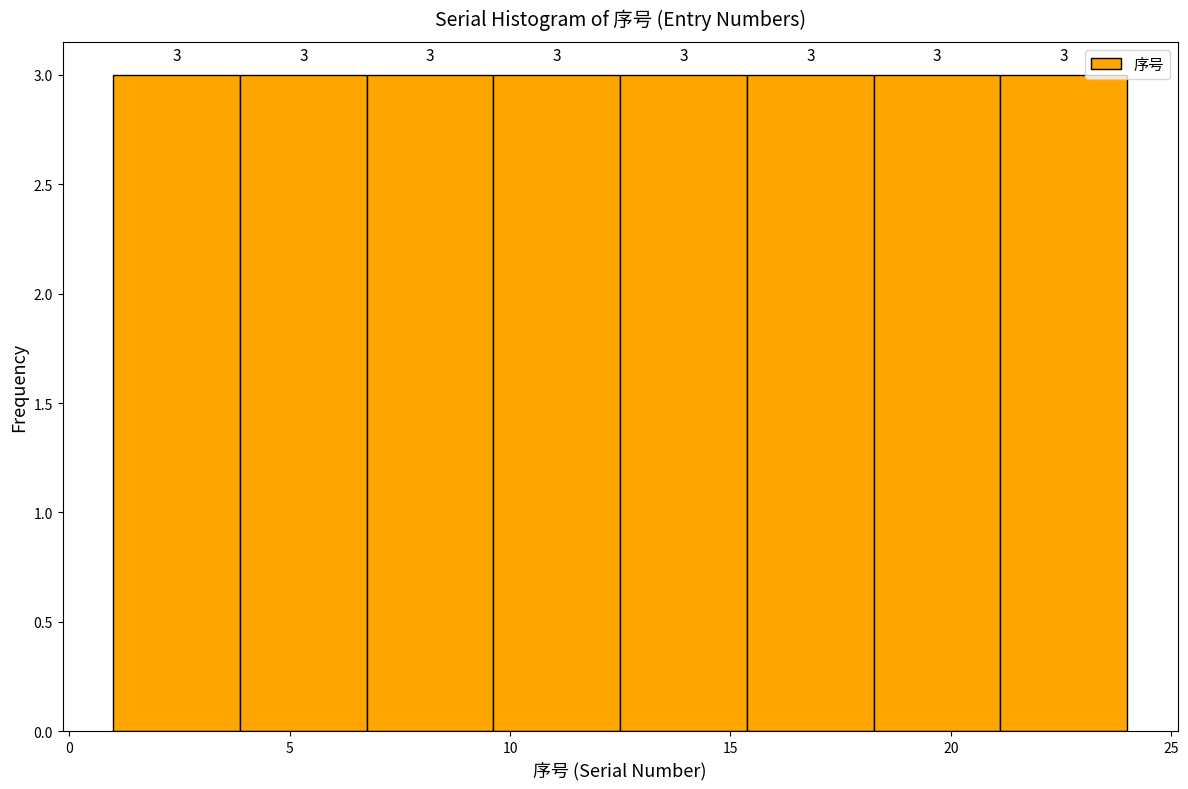

Reading left to right, transcribe this chart: for each bar, give the range it covers on the x-axis and its height. The bar edges are not printed on the chart, so give them approximately, as read against the axis.

1.0 to 4.0: 3
4.0 to 7.0: 3
7.0 to 9.5: 3
9.5 to 12.5: 3
12.5 to 15.5: 3
15.5 to 18.5: 3
18.5 to 21.0: 3
21.0 to 24.0: 3